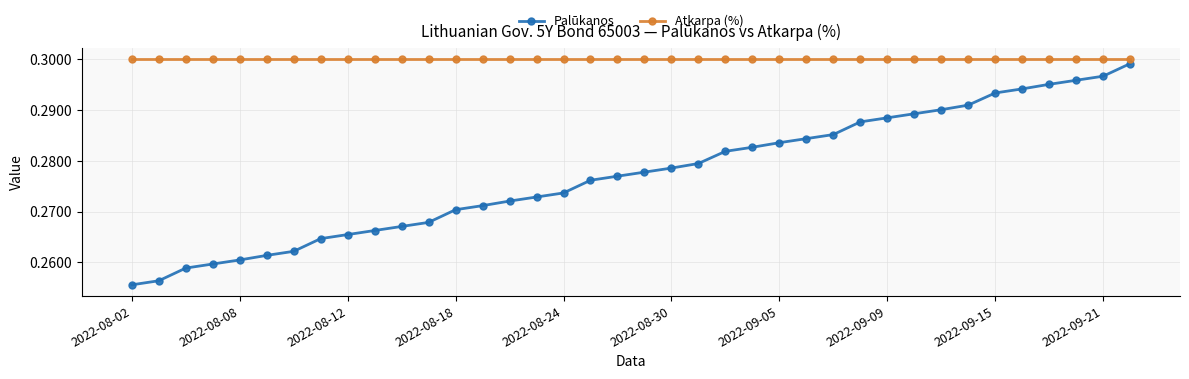

True or false: Atkarpa (%) and Palūkanos intersect in this chart.

False